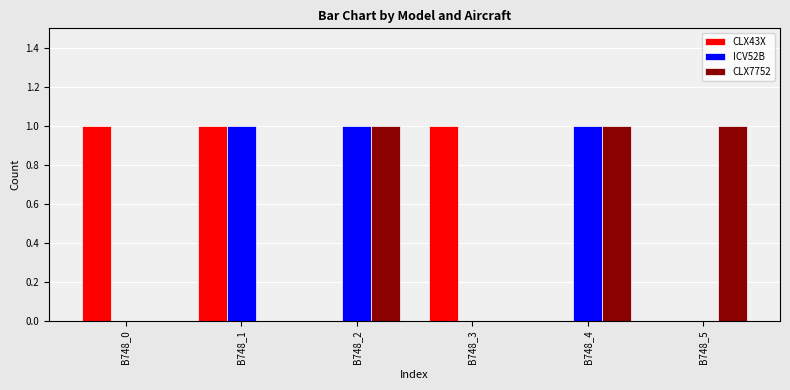

How many distinct data groups are displayed?

3